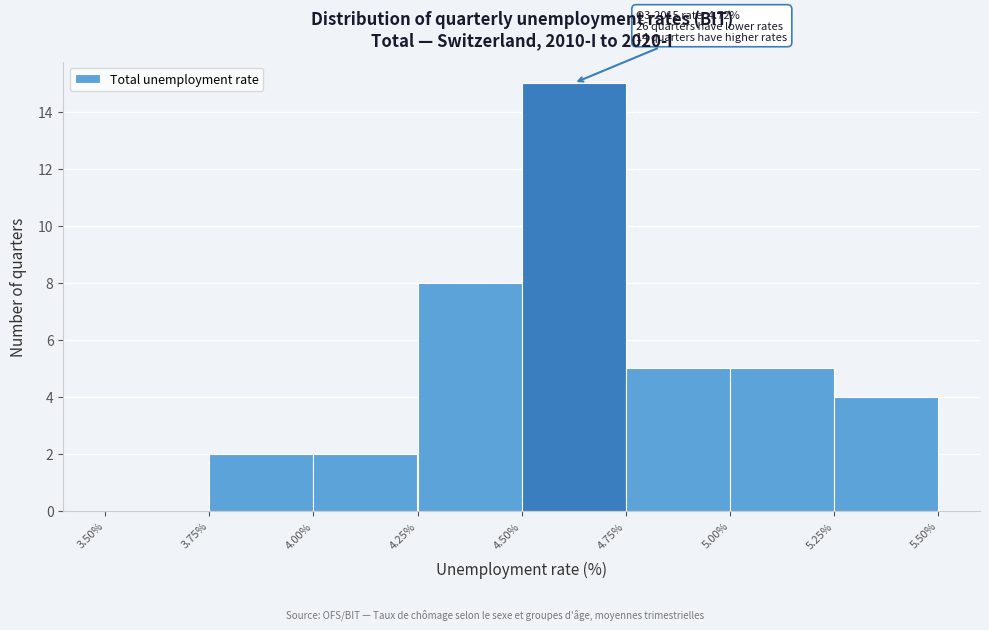

Which range on the x-axis has the tallest bar?

4.50% to 4.75%